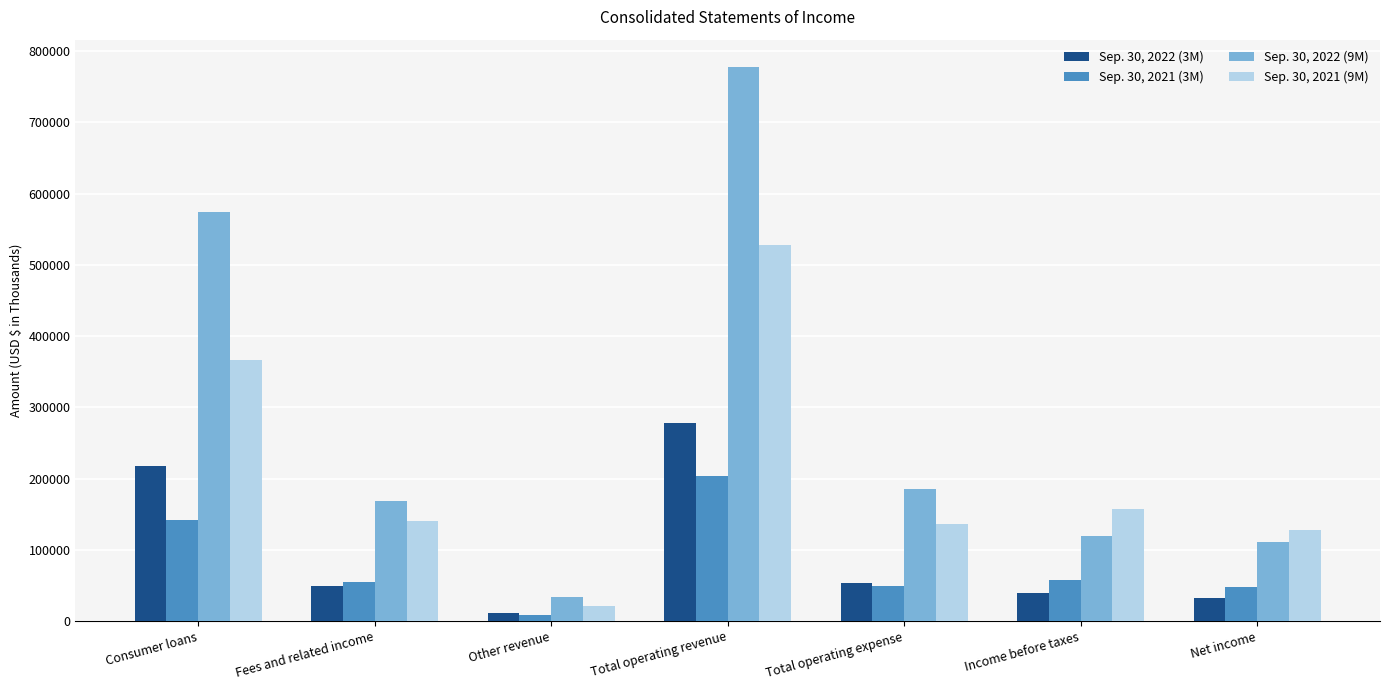

What is the difference between the highest and lowest values at Income before taxes?

117302